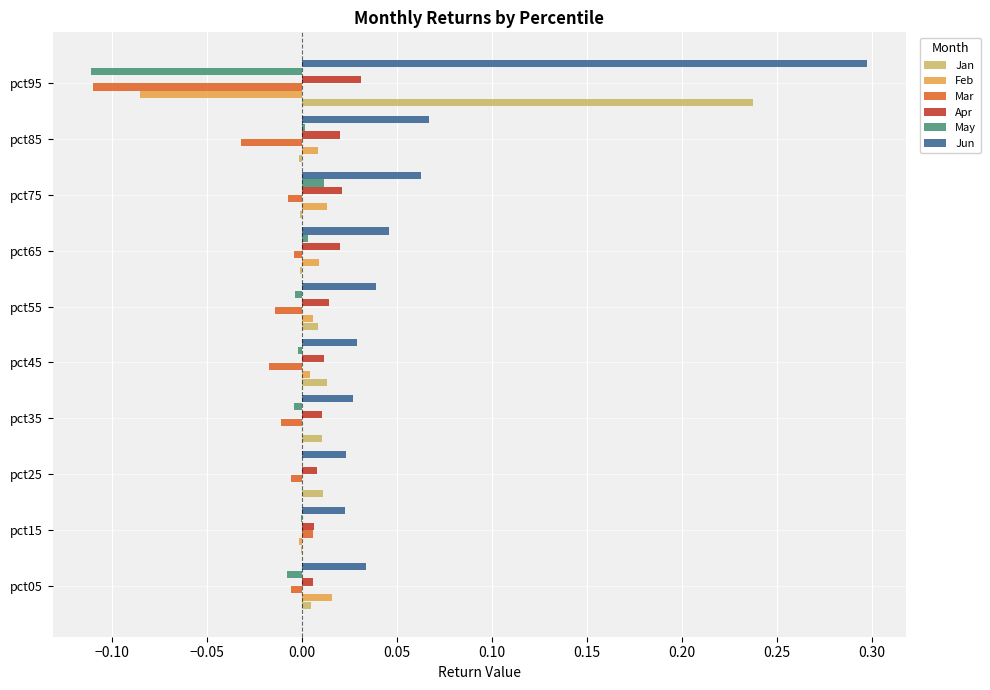

What are all the series names shown in the legend?

Jan, Feb, Mar, Apr, May, Jun